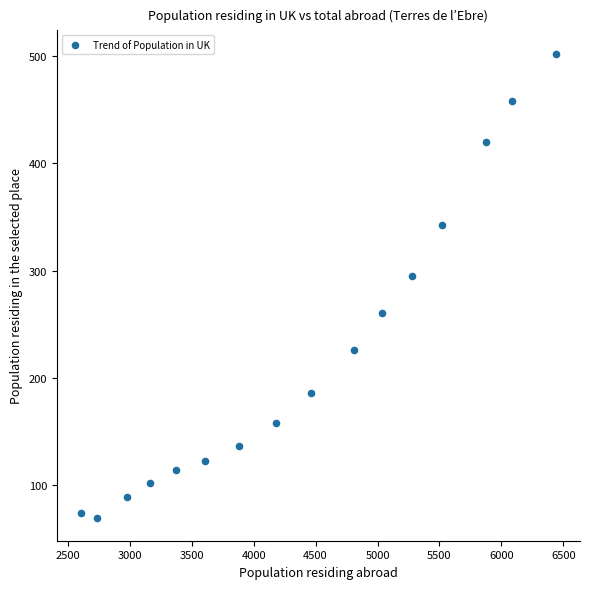

What is the range of Y values (max minus min)?

432